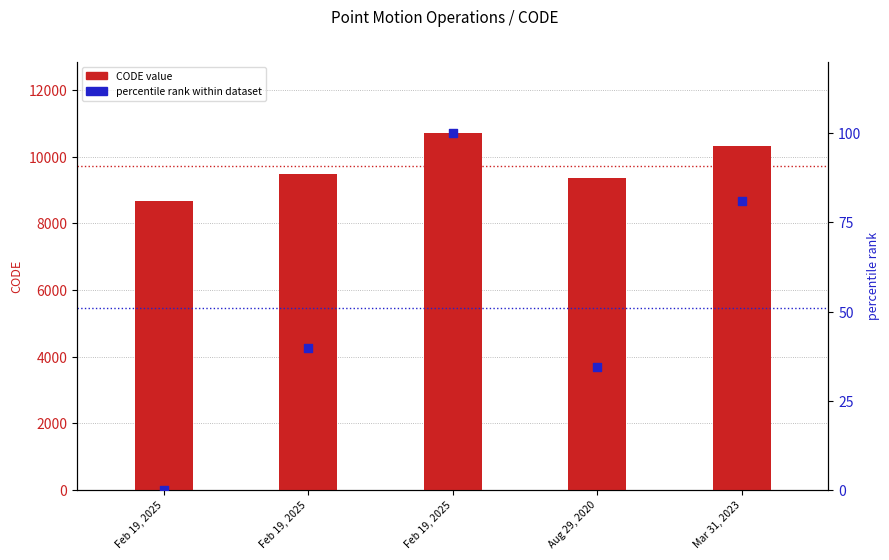

Which series reaches the maximum Y coordinate?

CODE (numeric)